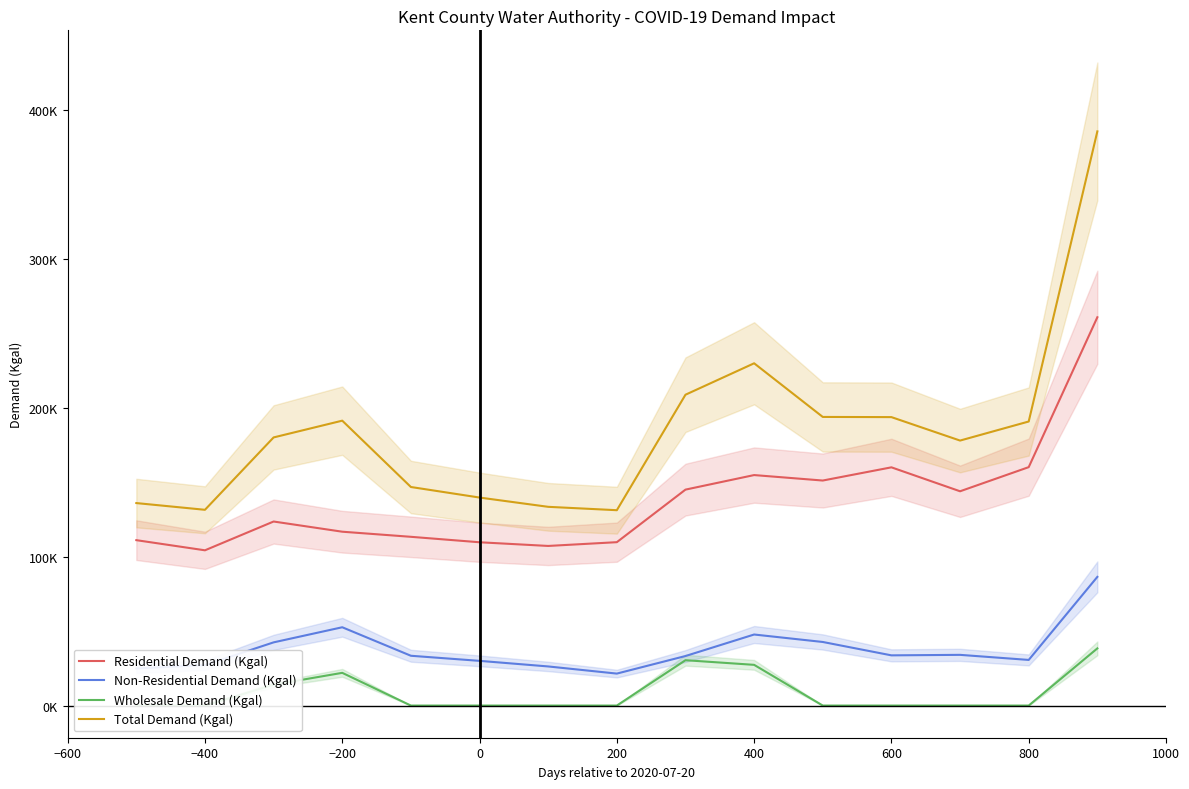

Reading left to right, list all the values displayed in this chart.

Residential Demand (Kgal): 111010.0	104204.2	123525.1	116687.5	113258.8	109599.0	107128.1	109656.0	144930.5	154696.2	151028.0	159889.4	143816.3	160014.0	260607.5
Non-Residential Demand (Kgal): 24891.7	27184.3	42416.8	52556.8	33427.9	30008.6	26254.4	21459.5	33248.9	47687.4	42679.9	33702.7	34036.5	30630.8	86367.8
Wholesale Demand (Kgal): 0.0	0.0	14013.8	21965.0	0.0	0.0	0.0	0.0	30443.6	27331.0	0.0	0.0	0.0	0.0	38376.1
Total Demand (Kgal): 135901.7	131388.5	179955.7	191209.3	146686.7	139607.6	133382.5	131115.5	208622.9	229714.6	193708.0	193592.0	177852.8	190644.7	385351.4